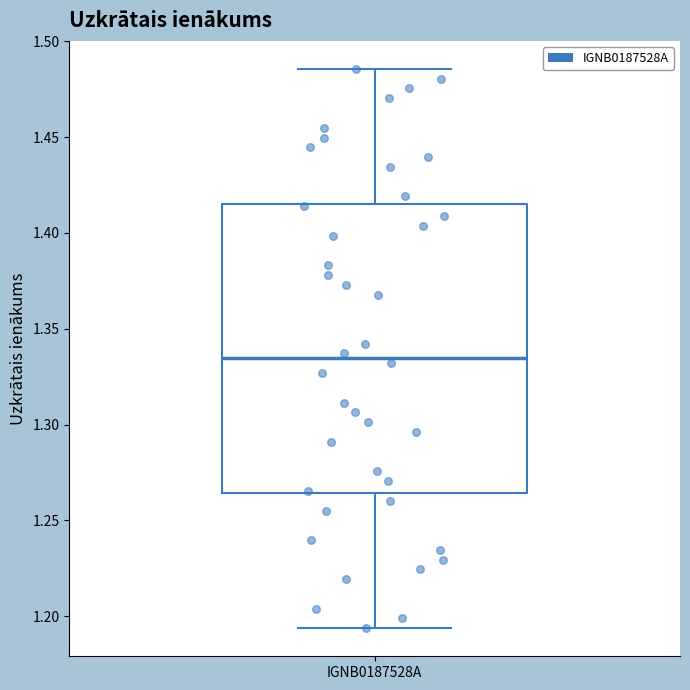

Where is the upper edge of the box for IGNB0187528A on the y-axis? The values are not printed on the chart, so give them approximately, as read against the axis.

1.415